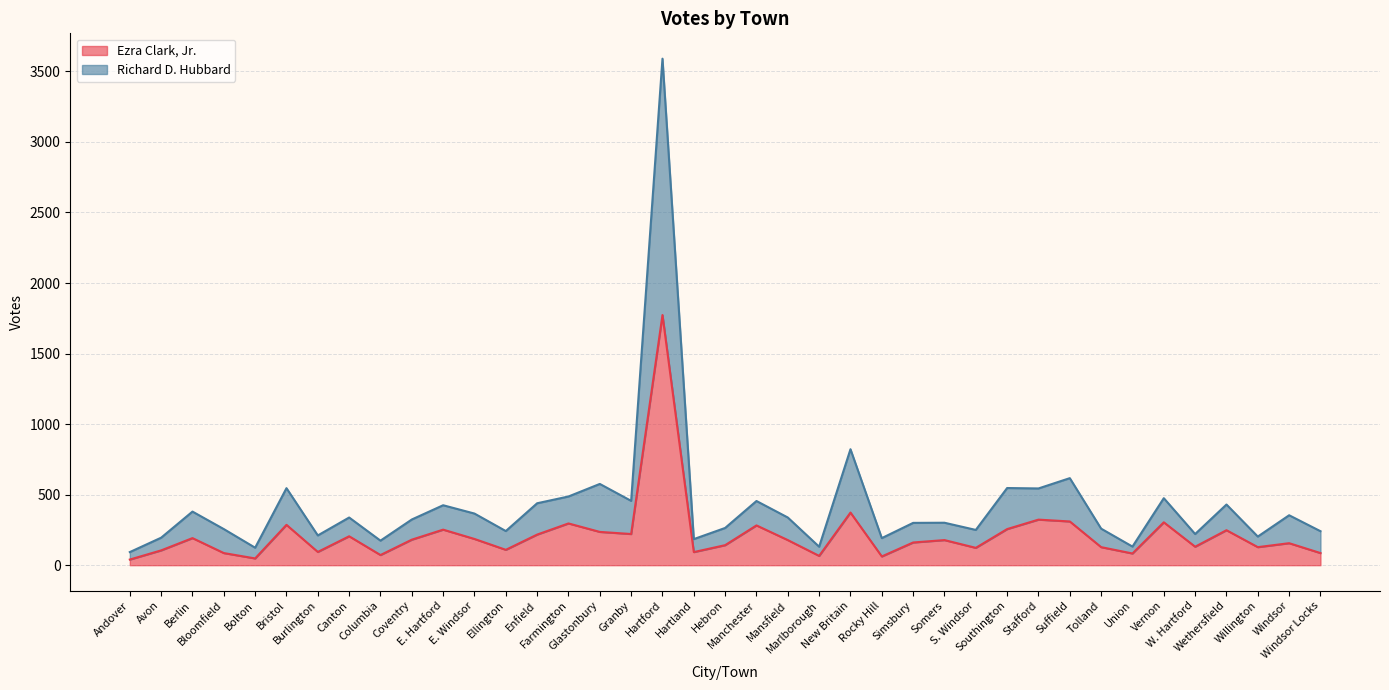

What is the highest value of the Ezra Clark, Jr. series?

1773